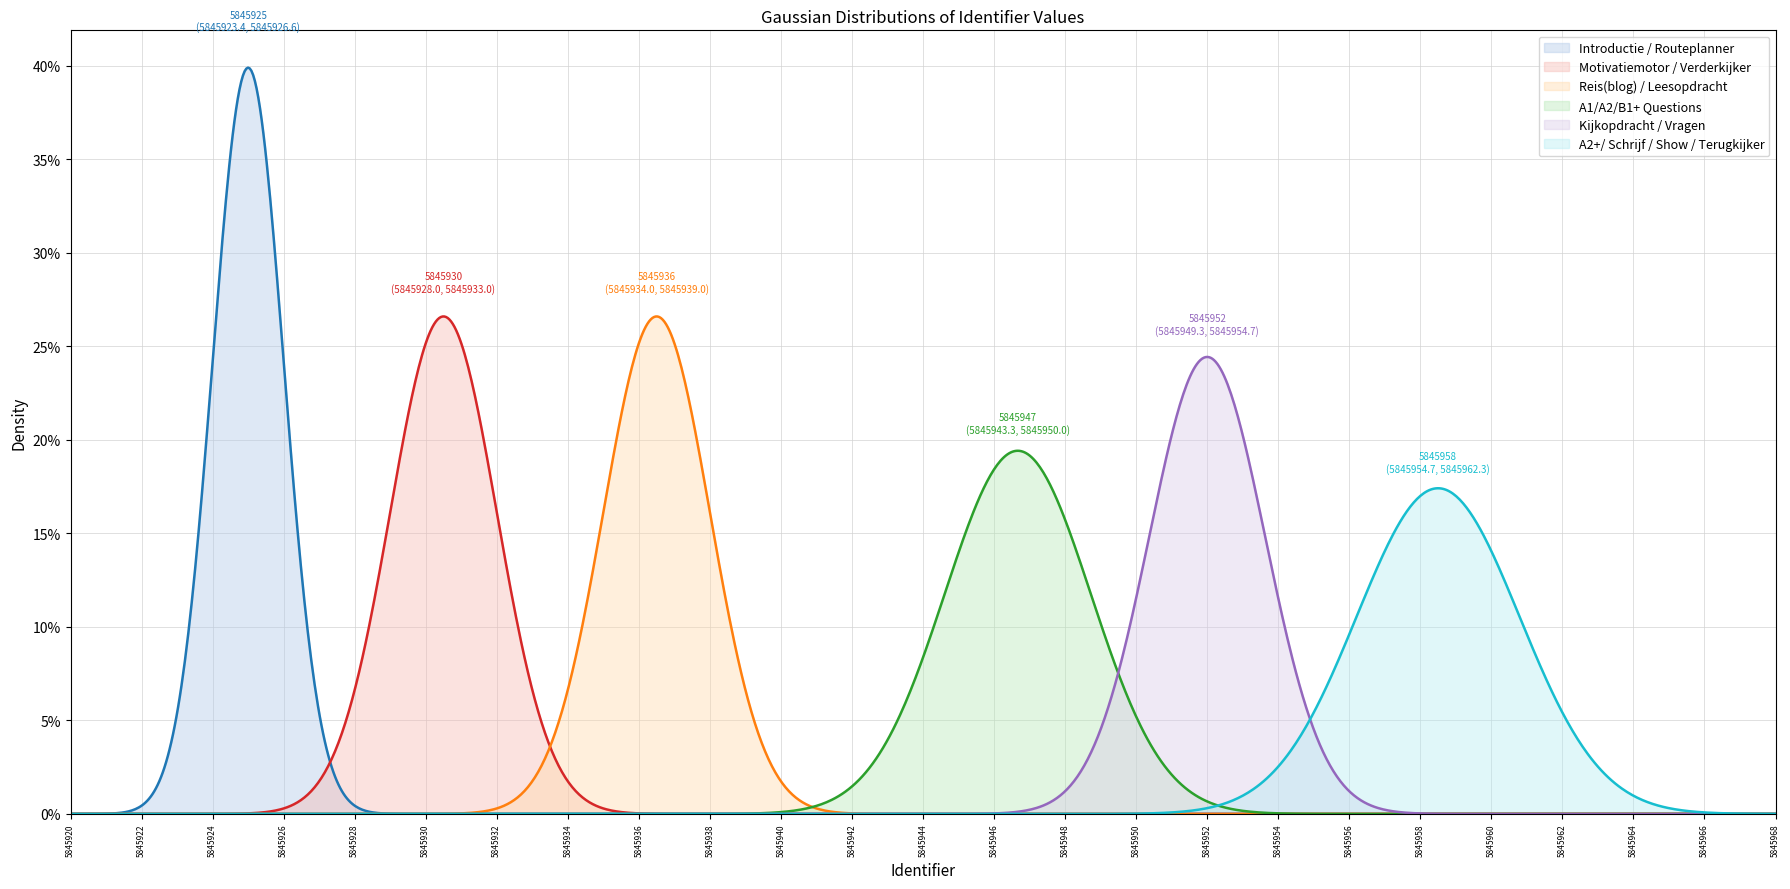

What is the highest value of the A1/A2/B1+ Questions series?

19.4